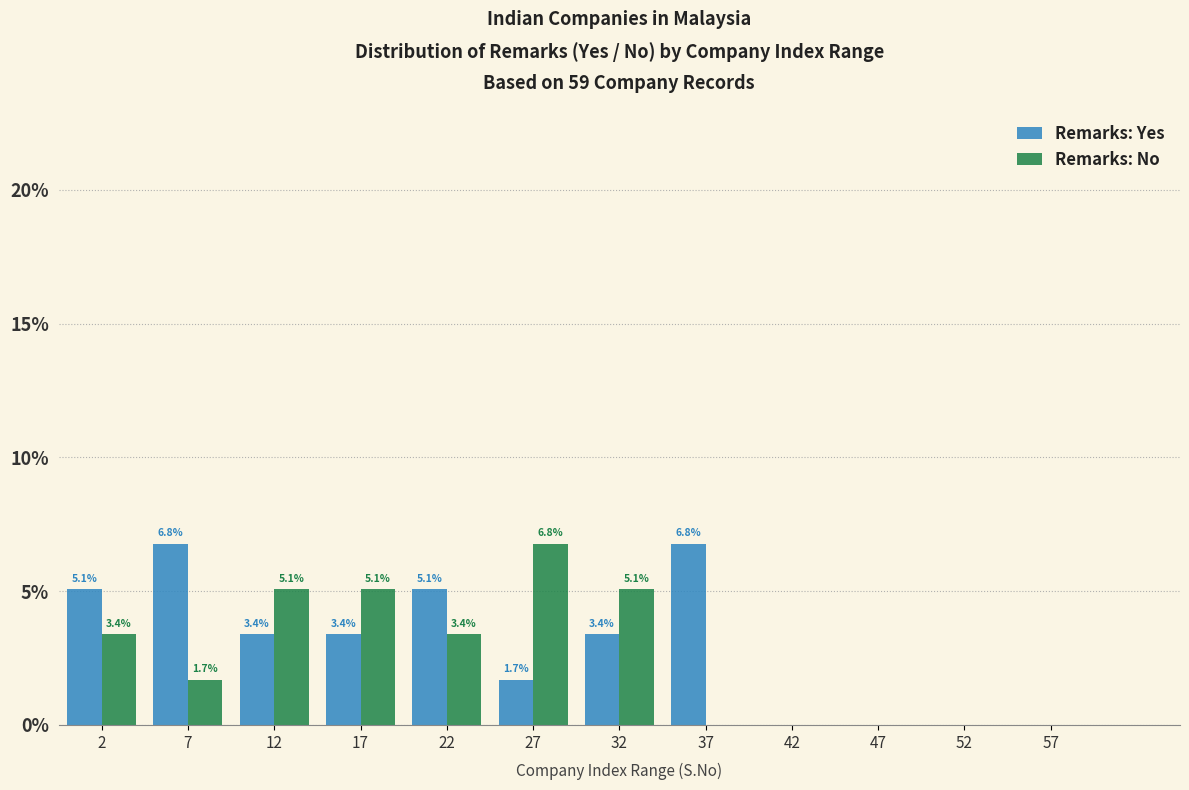

Reading right to left, transcribe all the data shown in this chart.

Remarks: Yes: 57=0.0	52=0.0	47=0.0	42=0.0	37=6.8	32=3.4	27=1.7	22=5.1	17=3.4	12=3.4	7=6.8	2=5.1
Remarks: No: 57=0.0	52=0.0	47=0.0	42=0.0	37=0.0	32=5.1	27=6.8	22=3.4	17=5.1	12=5.1	7=1.7	2=3.4